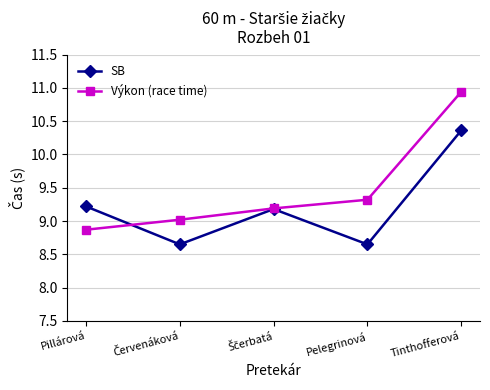

The SB series shows 12.5 at Pelegrinová. True or false?

False